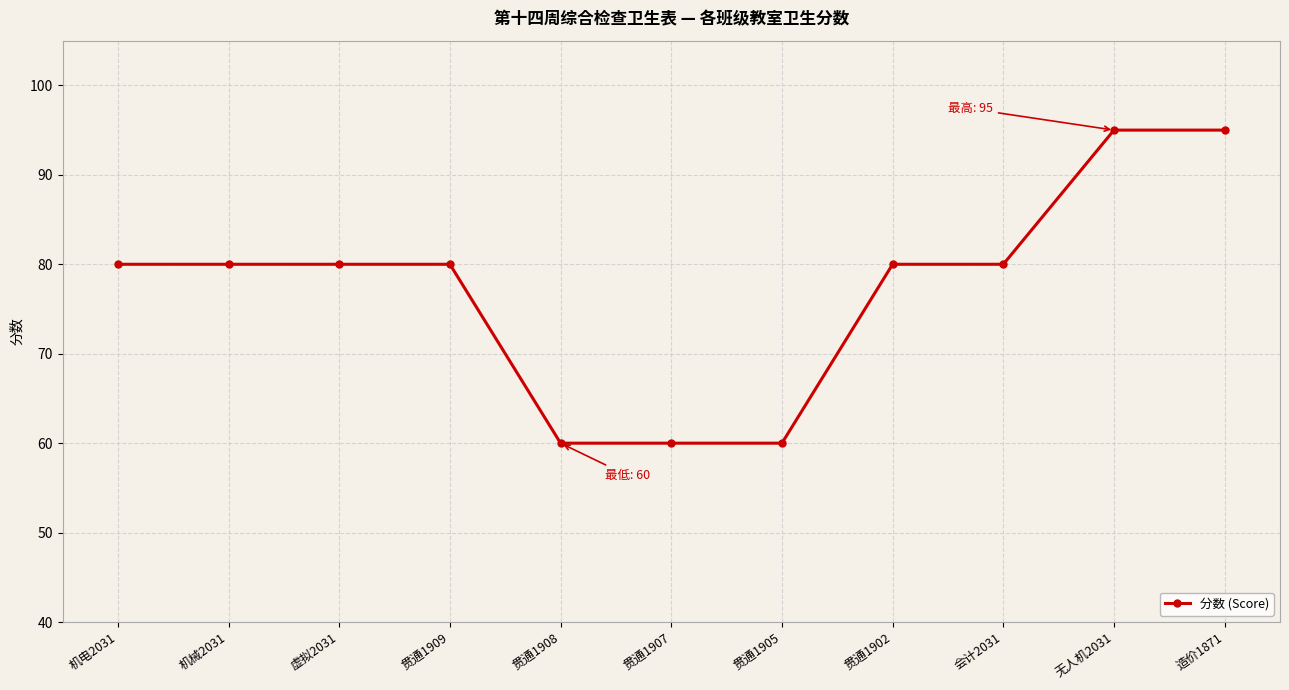

True or false: the data shows 153 at 无人机2031.

False